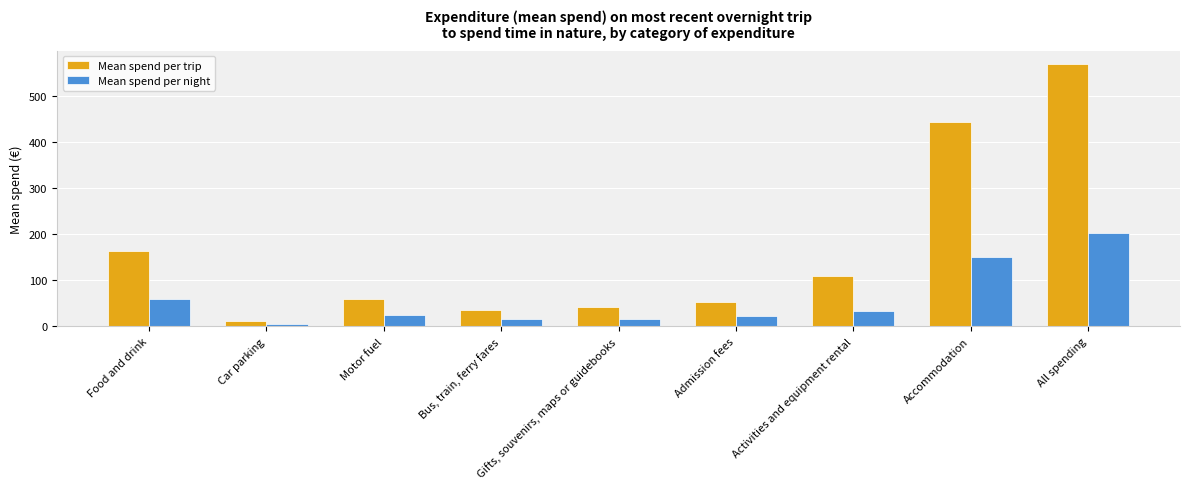

Where does the Mean spend per night series first go above 25?

Food and drink